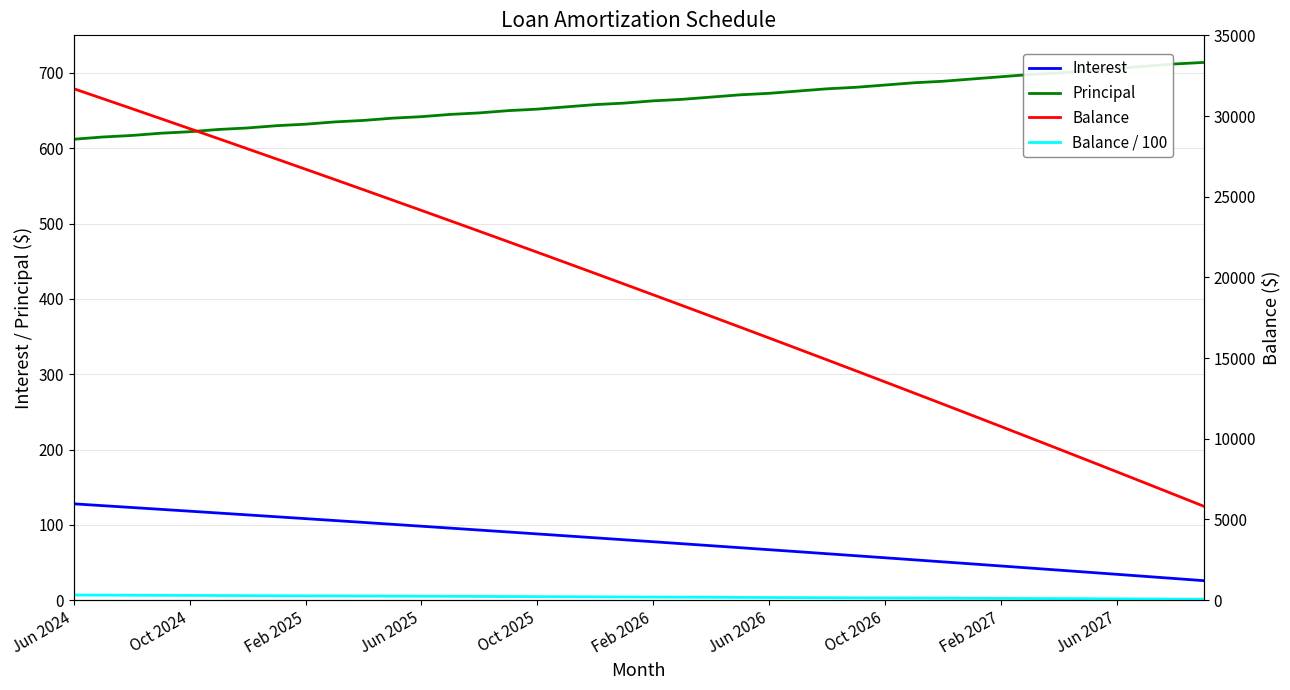

What is the value of the Interest point at the 8th from the left?

110.7